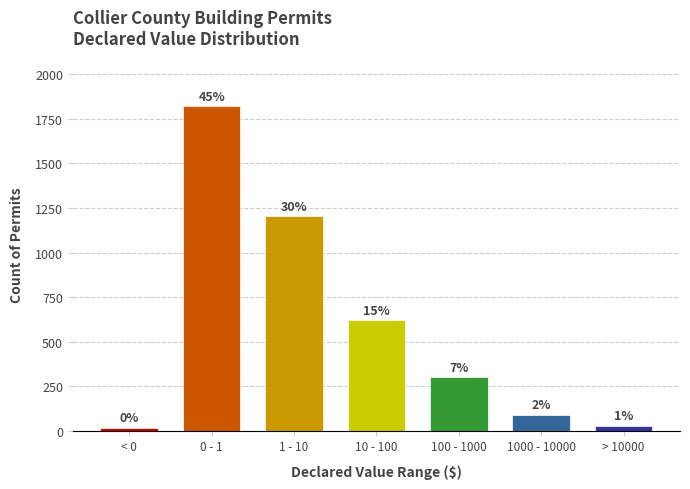

Are the bars horizontal?

No